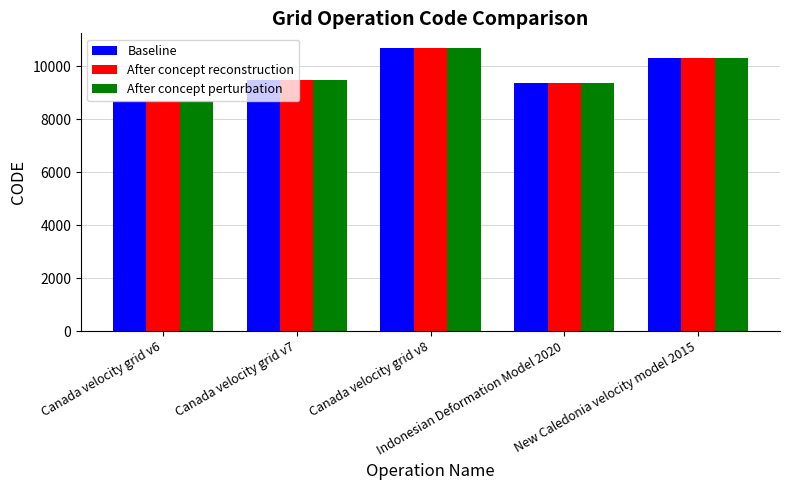

Is it true that After concept reconstruction equals 9375 at Indonesian Deformation Model 2020?

True